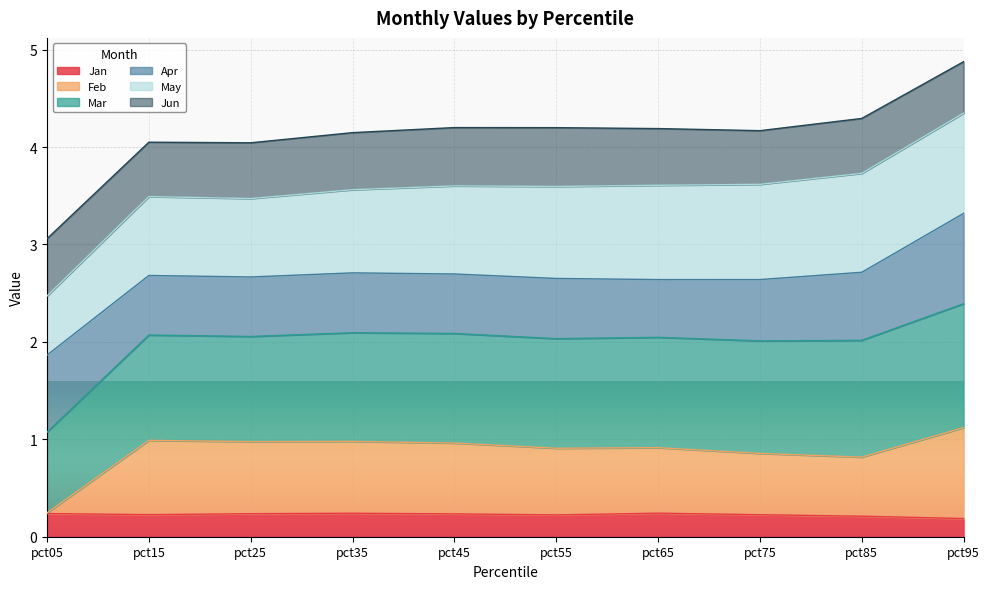

What is the maximum value shown in the chart?

4.9